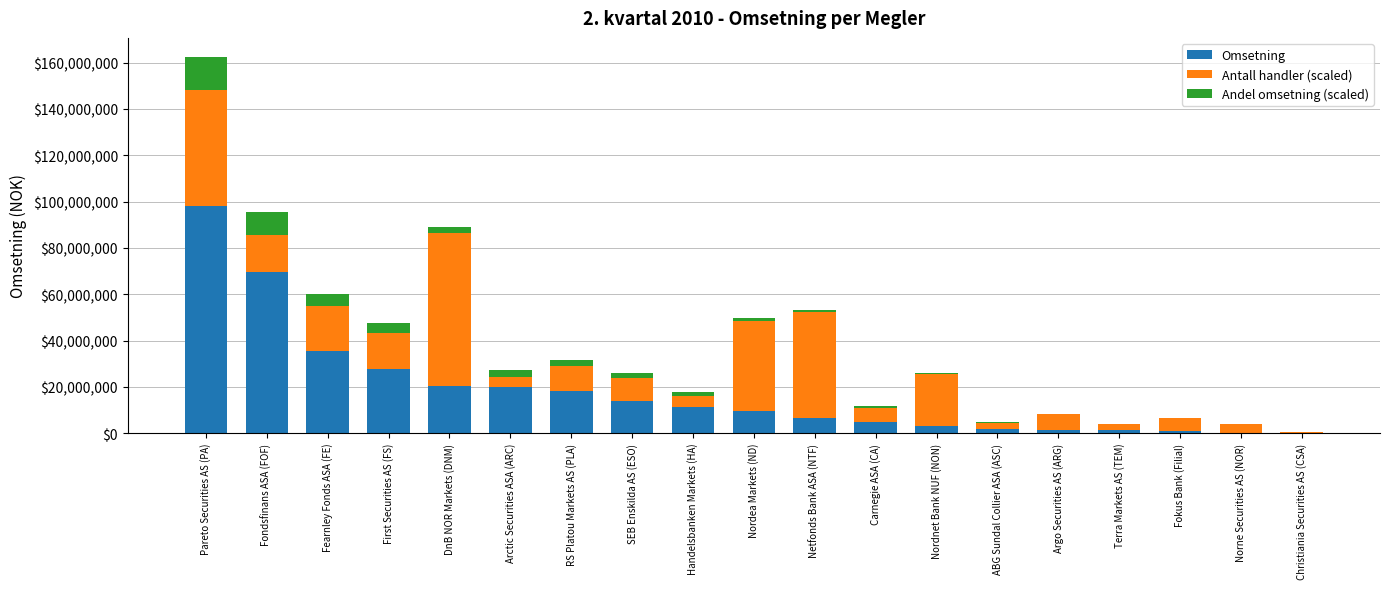

The Omsetning series shows 18256245.0 at RS Platou Markets AS (PLA). True or false?

True